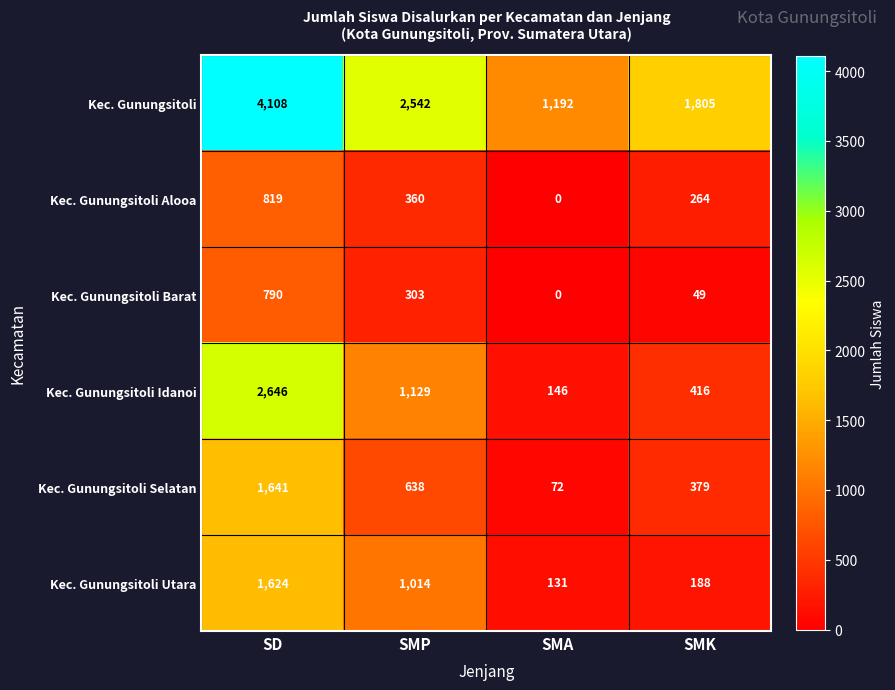

Where is Kec. Gunungsitoli Barat nearest to the value 395?

SMP